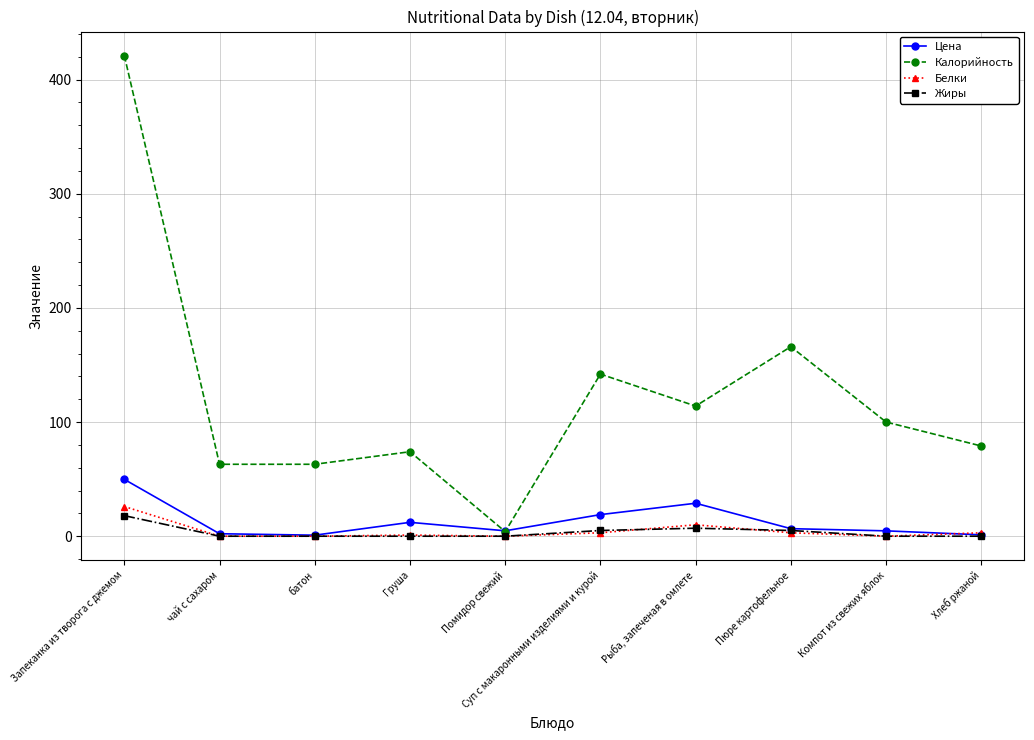

Where is the first local maximum for Калорийность?

Груша